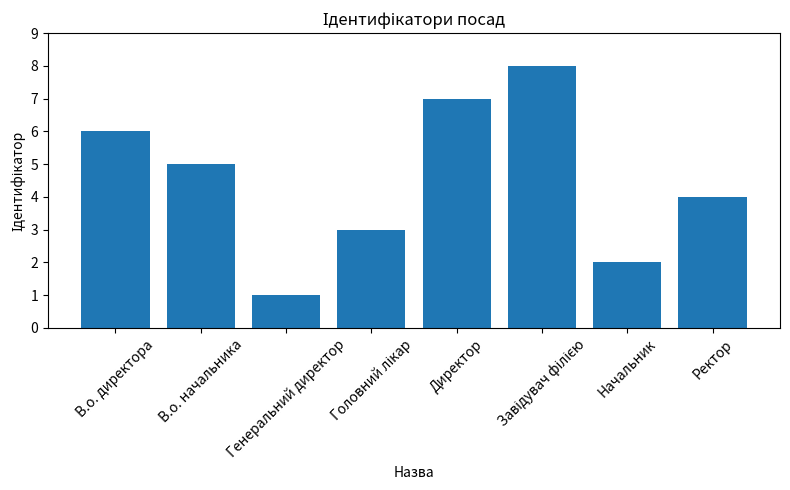

Does the chart contain any negative values?

No